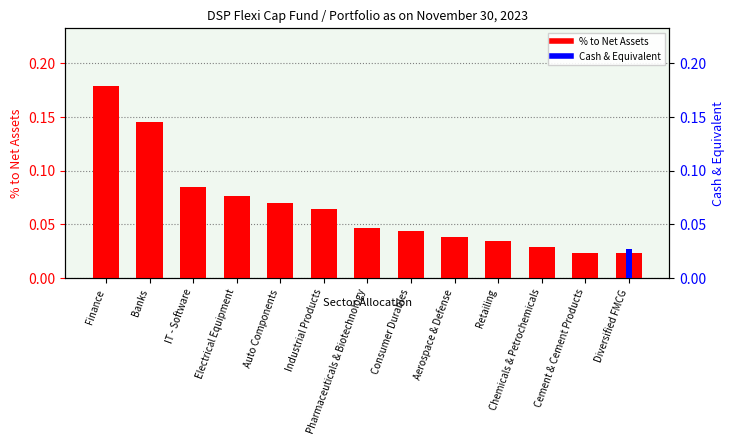

At Cement & Cement Products, list the series in order from smallest to largest.

Cash & Equivalent, % to Net Assets